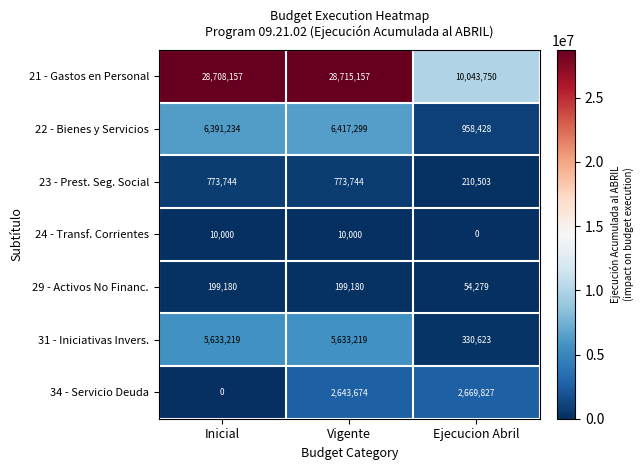

The 22 - Bienes y Servicios series shows 6391234 at Inicial. True or false?

True